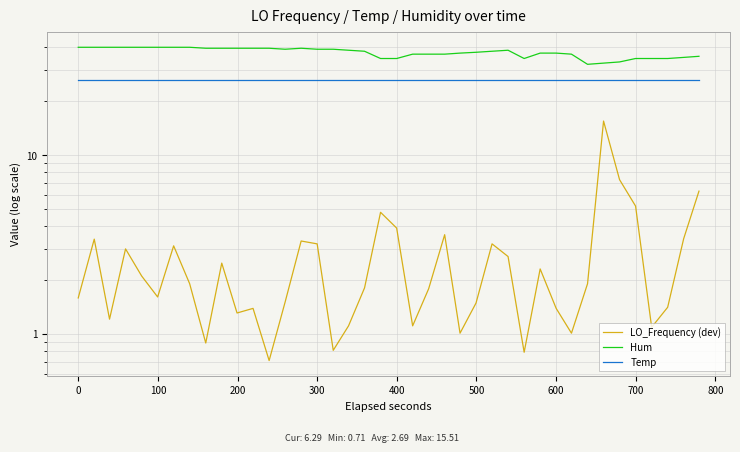

How many values in the LO_Frequency (dev) series are below 1?

4